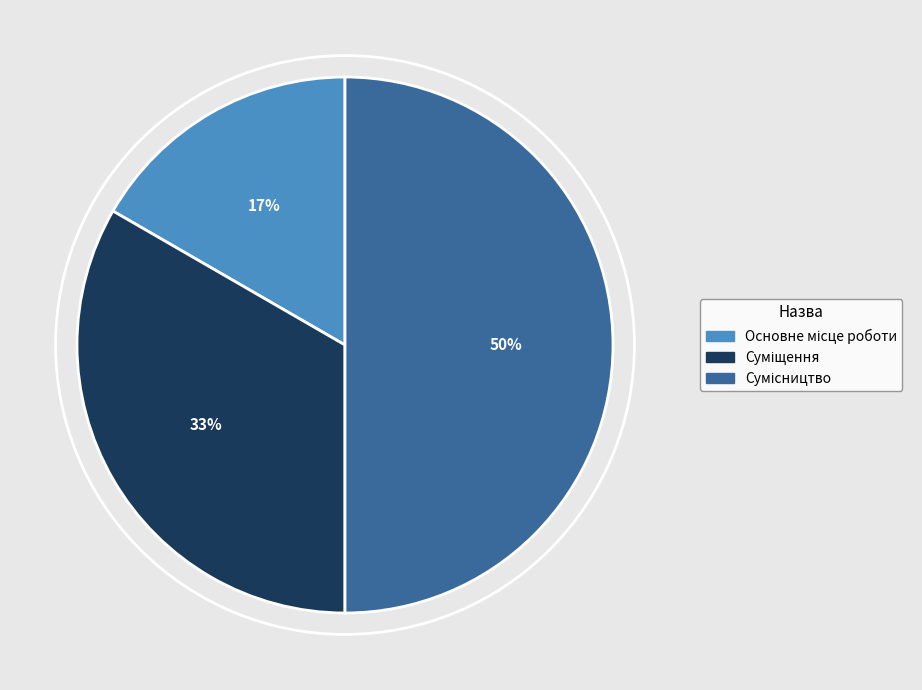

To the nearest percent, what is the difference between the largest and smallest slice percentages?

33%